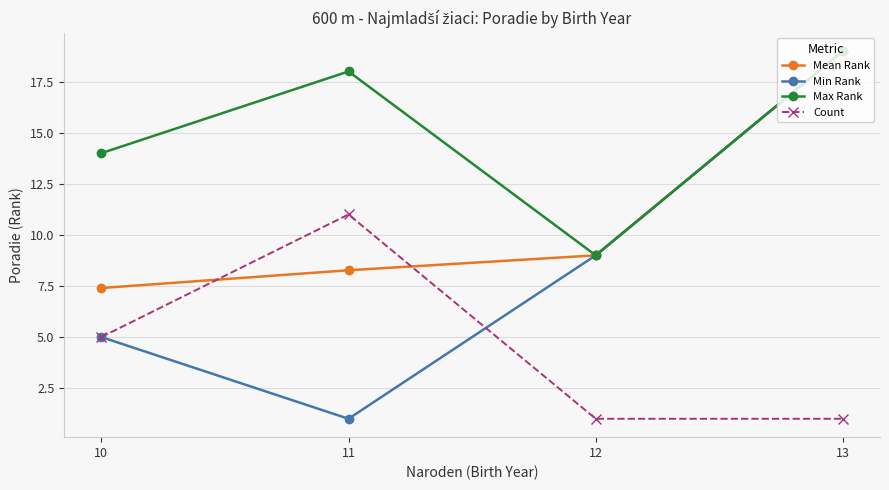

Rank the series by their average value, from highest to lowest.

Max Rank, Mean Rank, Min Rank, Count